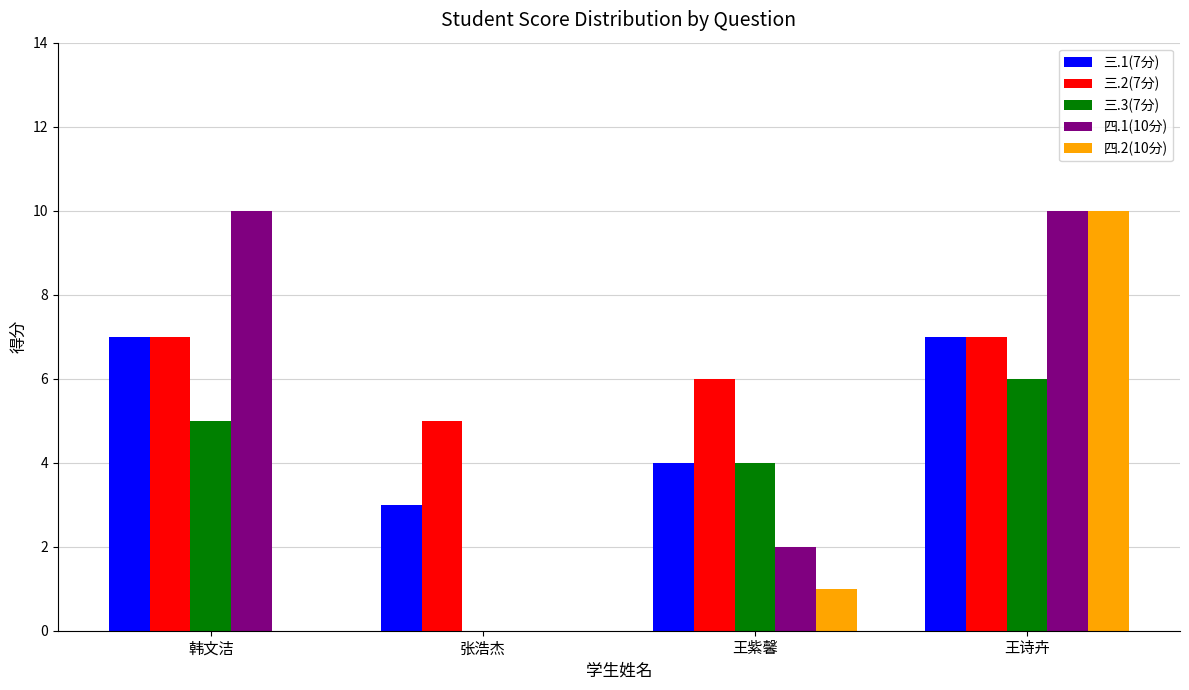

Count the 四.1(10分) values in the range 2 to 10.

3